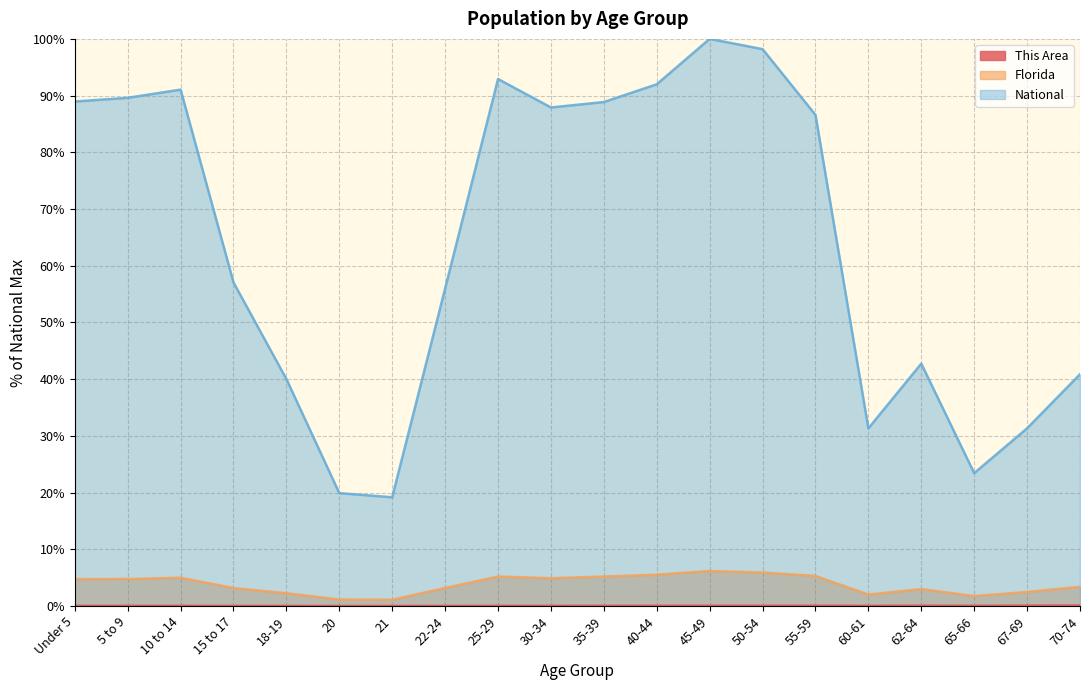

At which label does Florida first exceed 4?

Under 5